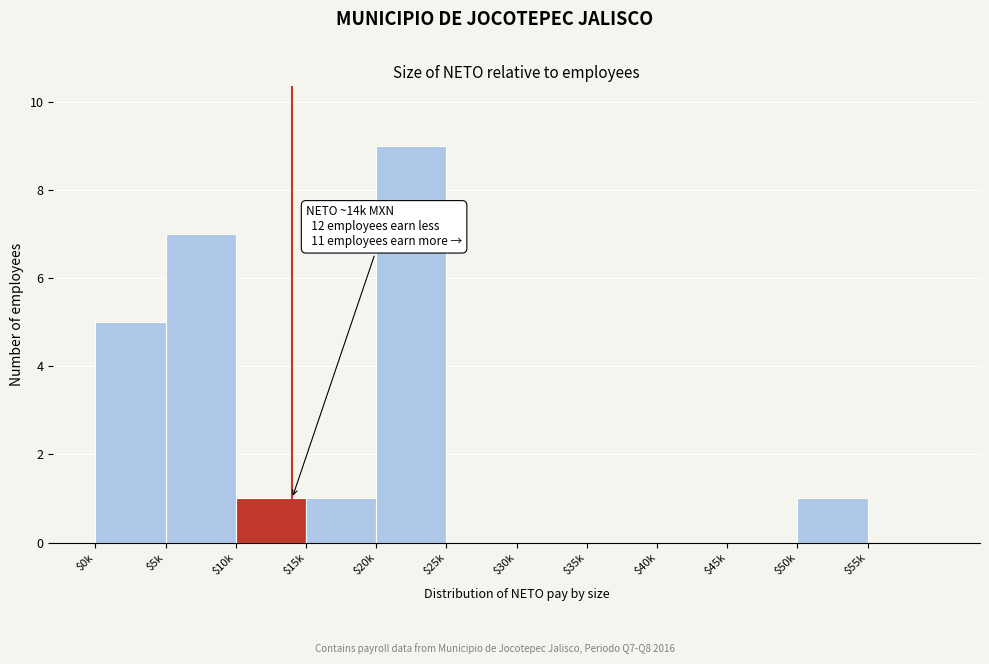

The chart shows a value of 16 at $20k. True or false?

False